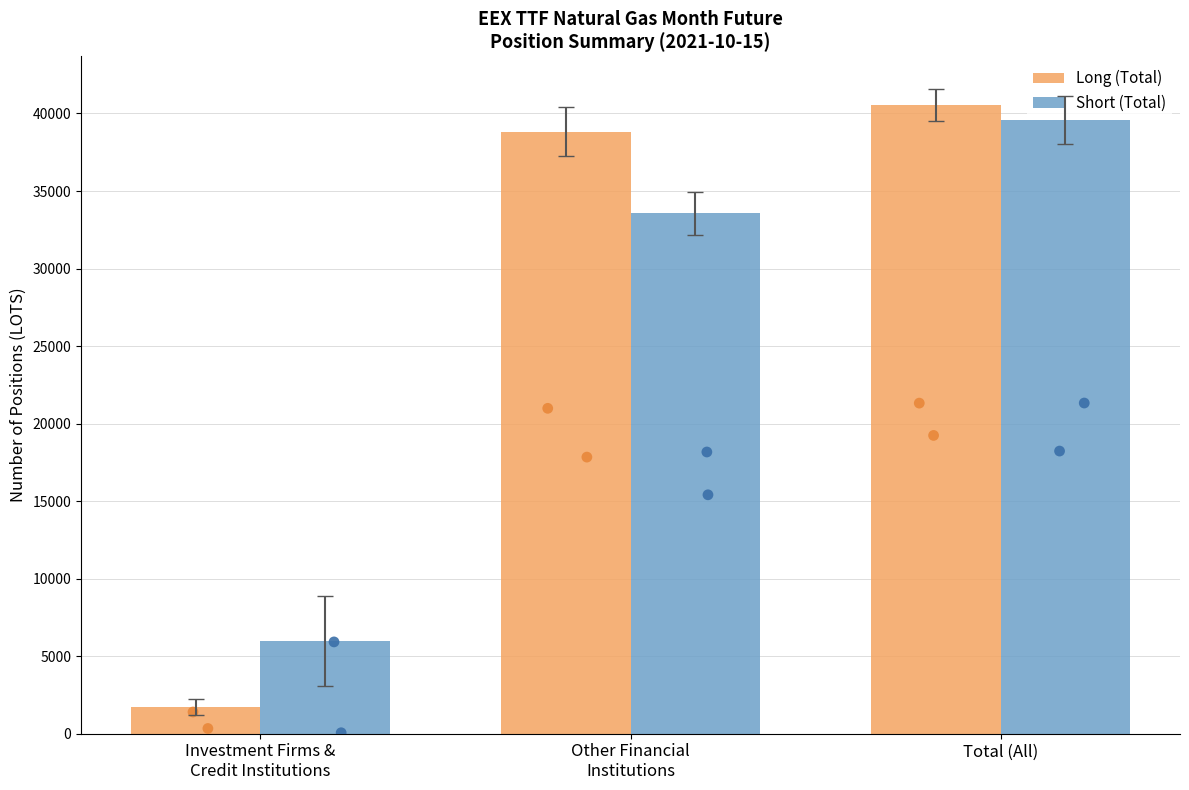

What is the total value across all series at Total (All)?

80109.3